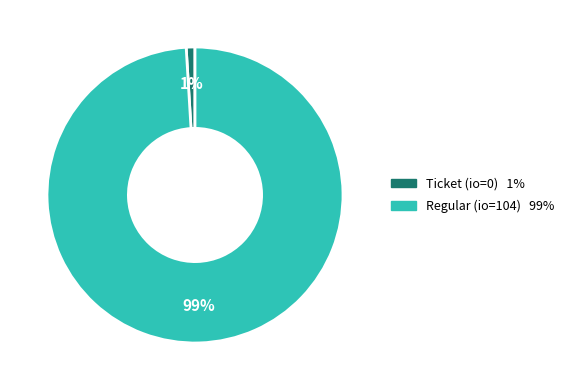

Is there a majority slice in this chart?

Yes